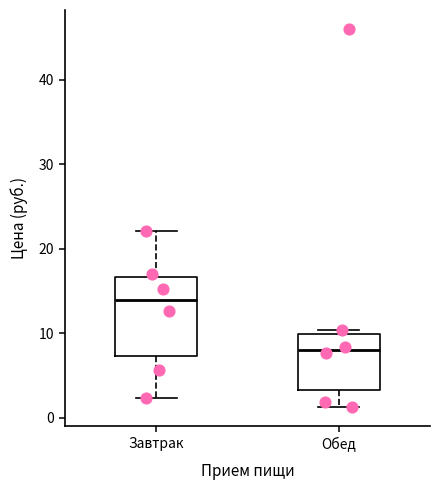

Which box's median line is the lowest?

Обед